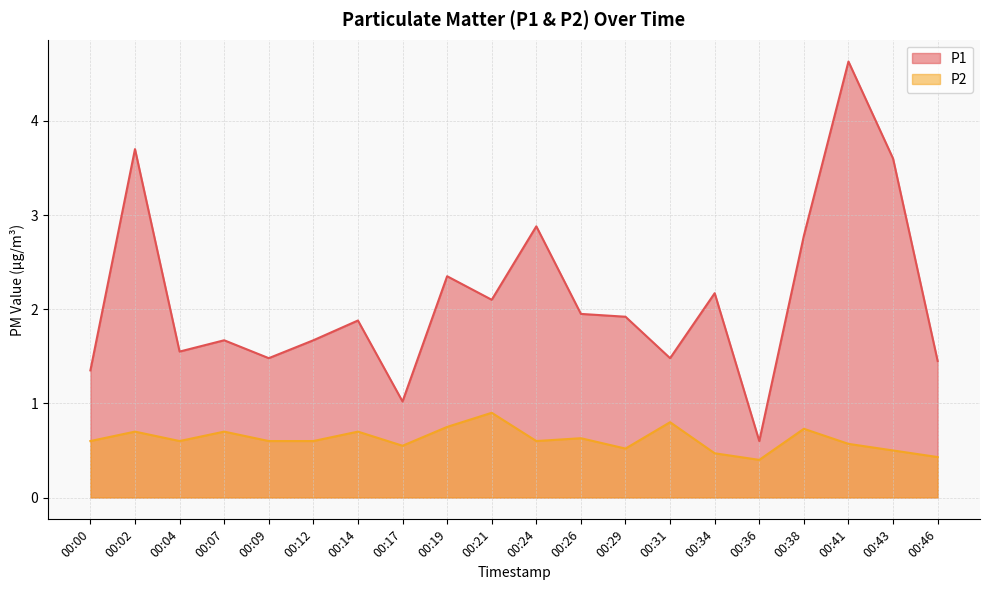

True or false: P2 and P1 cross at least once.

False